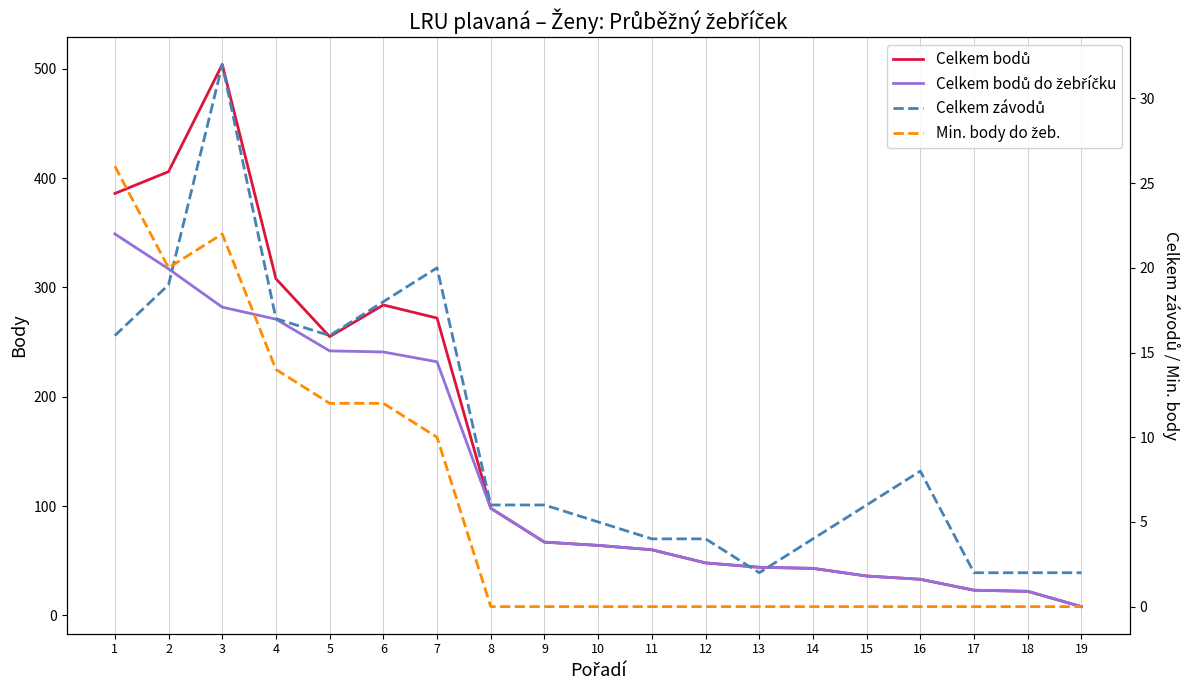

At 19, list the series in order from largest to smallest.

Celkem bodů, Celkem bodů do žebříčku, Celkem závodů, Min. body do žeb.